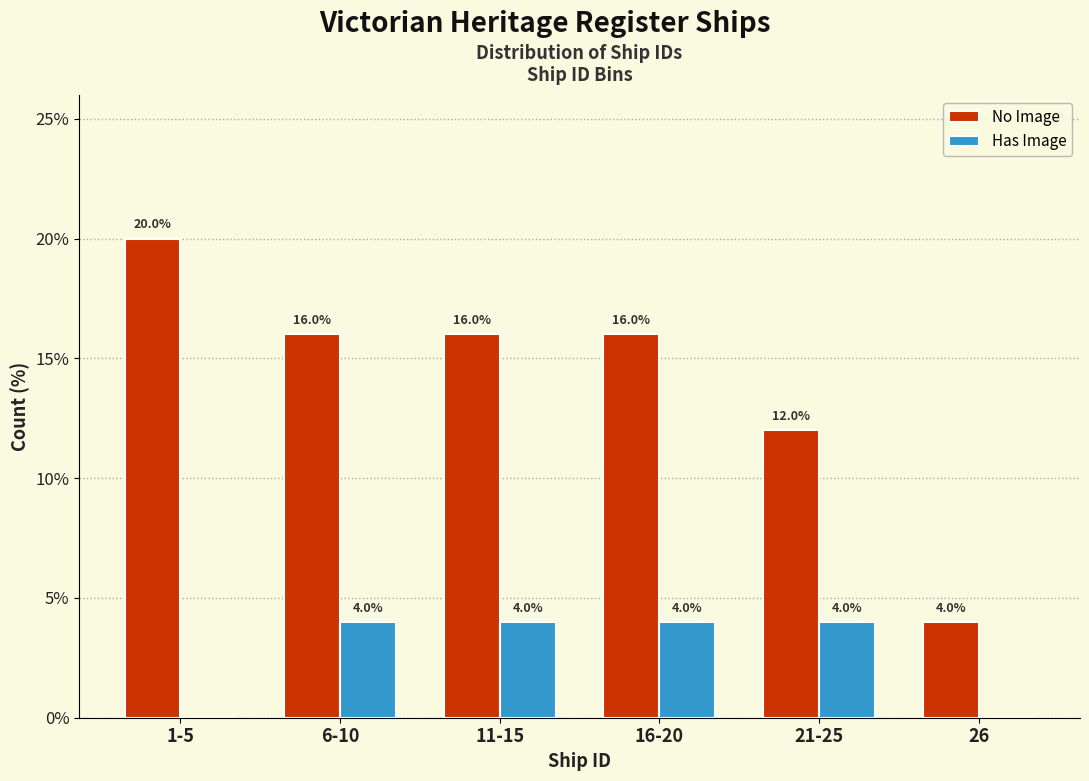

Reading left to right, transcribe all the data shown in this chart.

No Image: 1-5=20	6-10=16	11-15=16	16-20=16	21-25=12	26=4
Has Image: 1-5=0	6-10=4	11-15=4	16-20=4	21-25=4	26=0